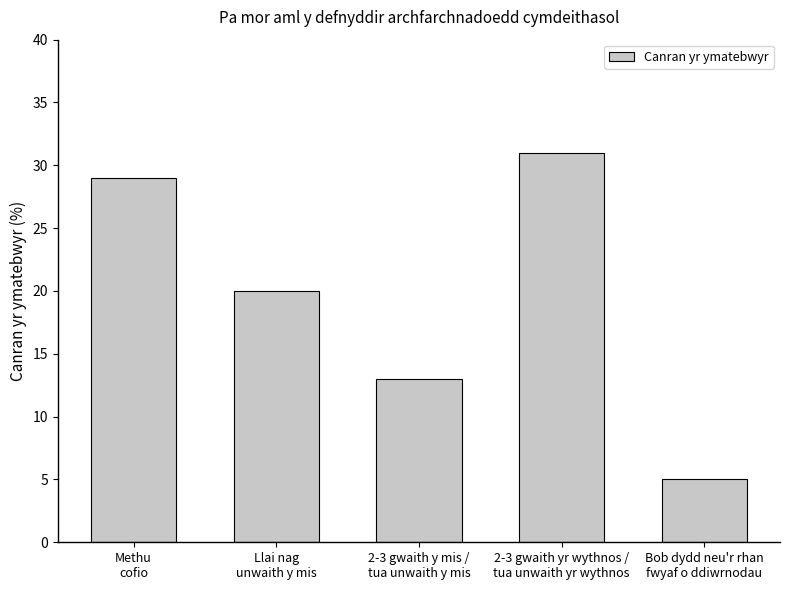

Reading left to right, what are all the values shown in this chart?

Methu
cofio=29	Llai nag
unwaith y mis=20	2-3 gwaith y mis /
tua unwaith y mis=13	2-3 gwaith yr wythnos /
tua unwaith yr wythnos=31	Bob dydd neu'r rhan
fwyaf o ddiwrnodau=5